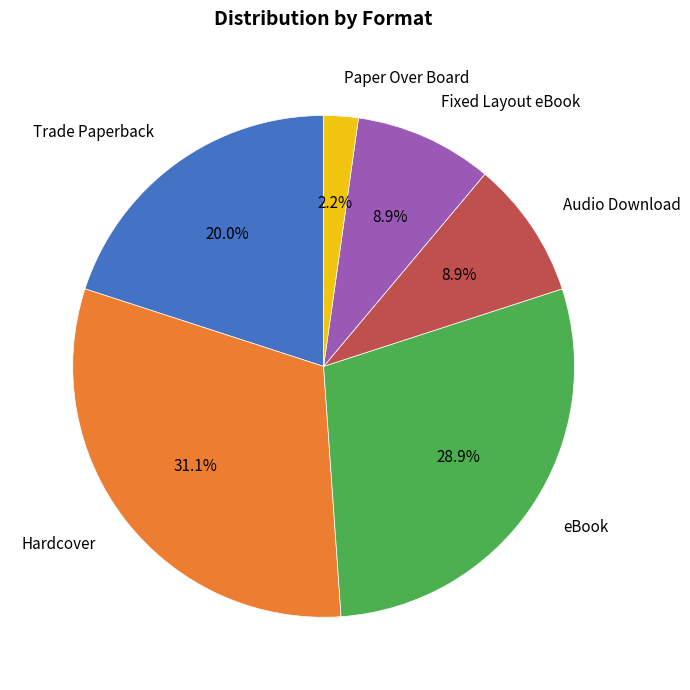

True or false: eBook accounts for 29% of the total.

True